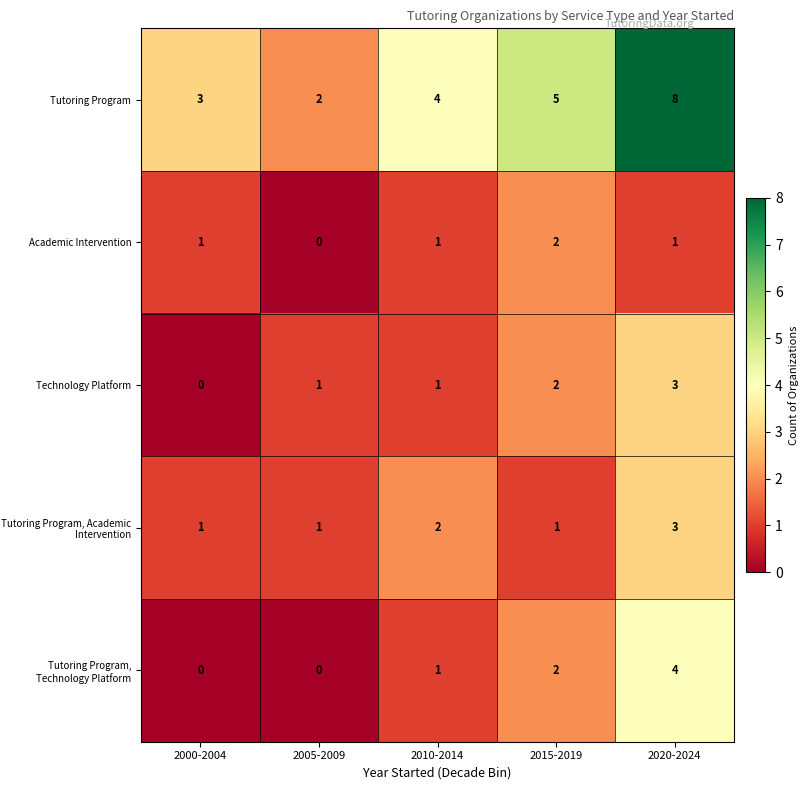

Reading left to right, extract all data points from this chart.

Tutoring Program: 3	2	4	5	8
Academic Intervention: 1	0	1	2	1
Technology Platform: 0	1	1	2	3
Tutoring Program, Academic Intervention: 1	1	2	1	3
Tutoring Program, Technology Platform: 0	0	1	2	4